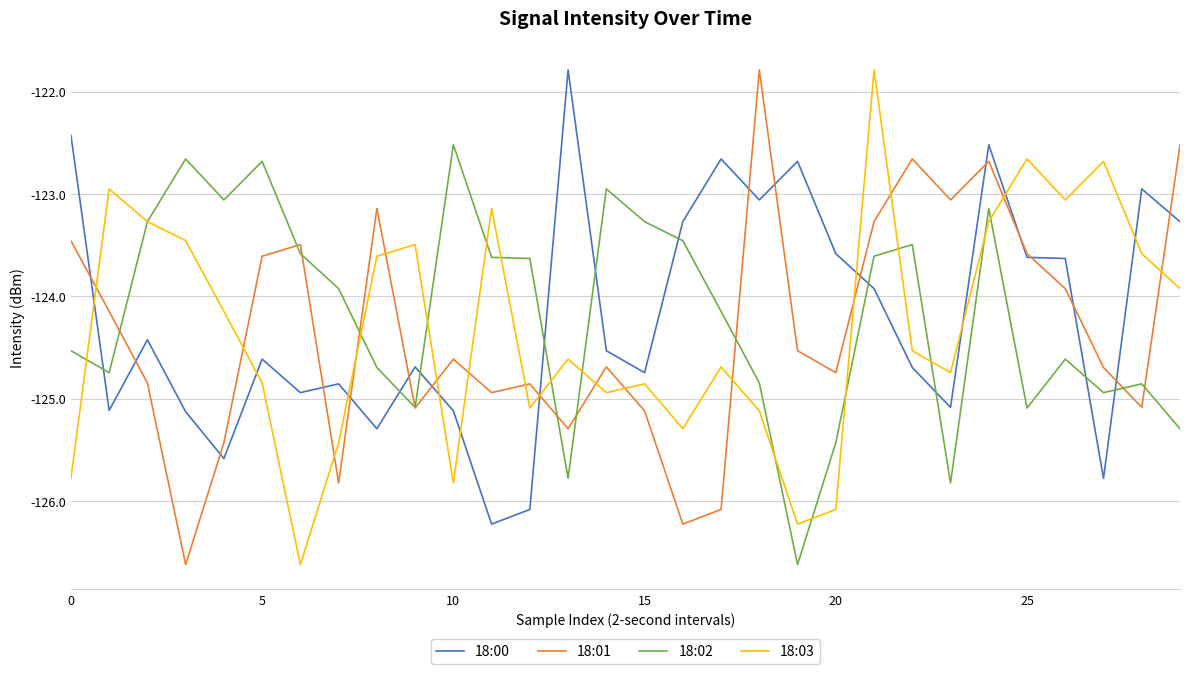

Count the number of categories in the chart.

30